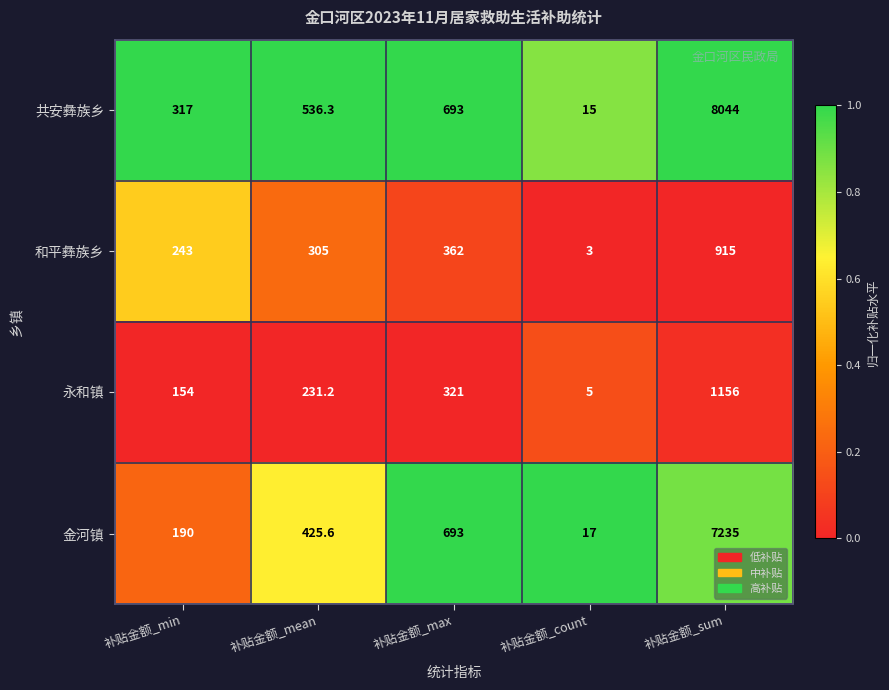

The 金河镇 series shows 50.0 at 补贴金额_min. True or false?

False